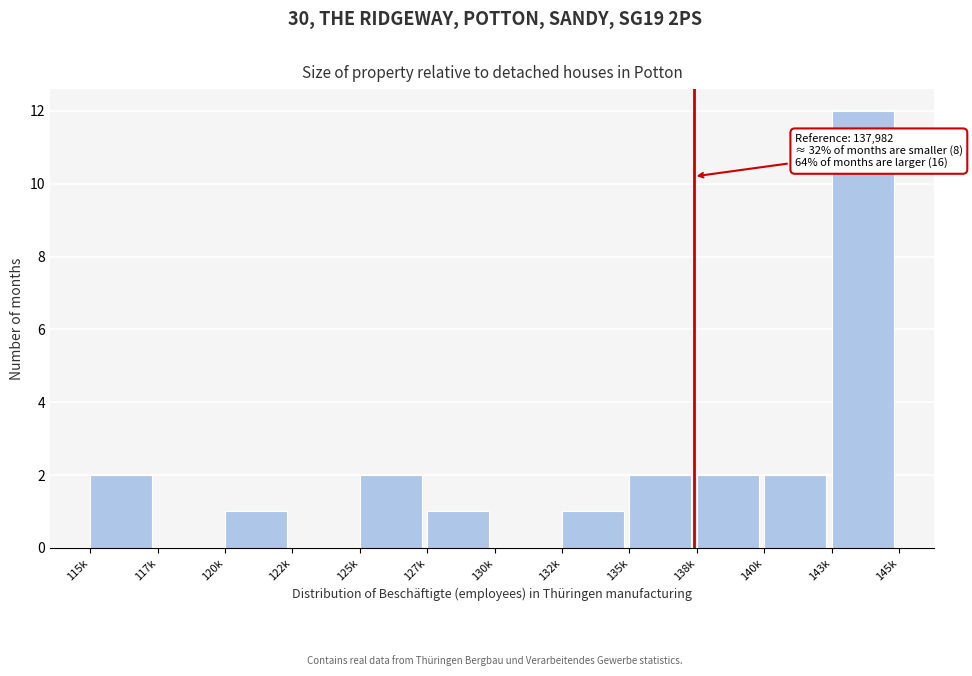

Reading left to right, list all the values displayed in this chart.

115k=2	117k=0	120k=1	122k=0	125k=2	127k=1	130k=0	132k=1	135k=2	138k=2	140k=2	143k=12